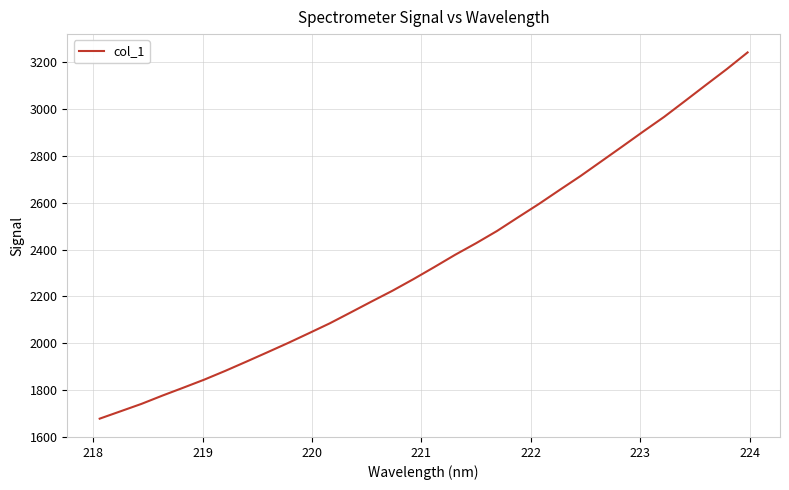

What is the difference between the maximum and minimum values?

1565.1